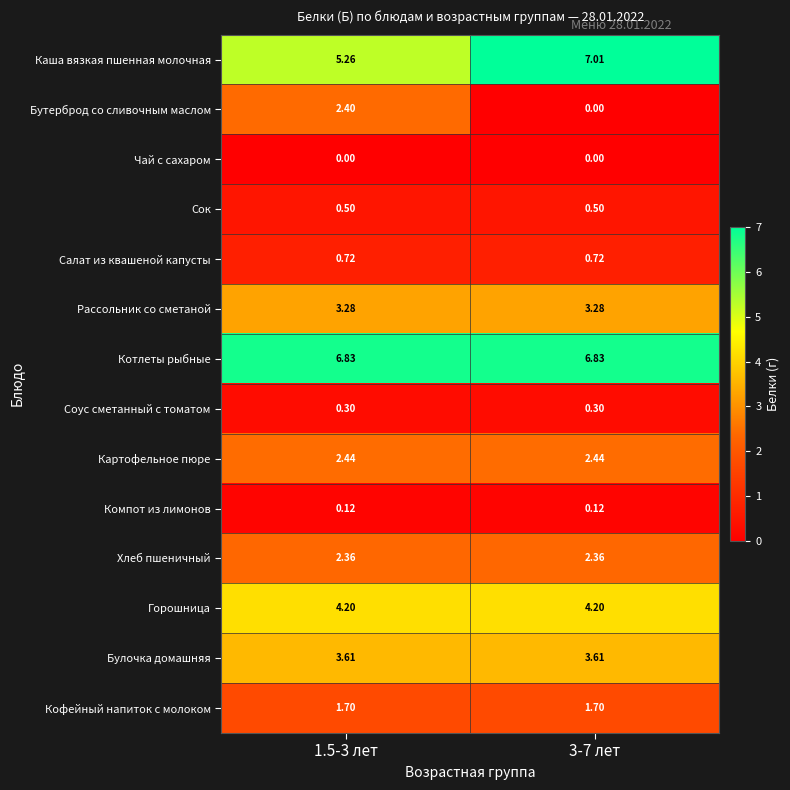

What is the difference between the highest and lowest values at 1.5-3 лет?

6.8